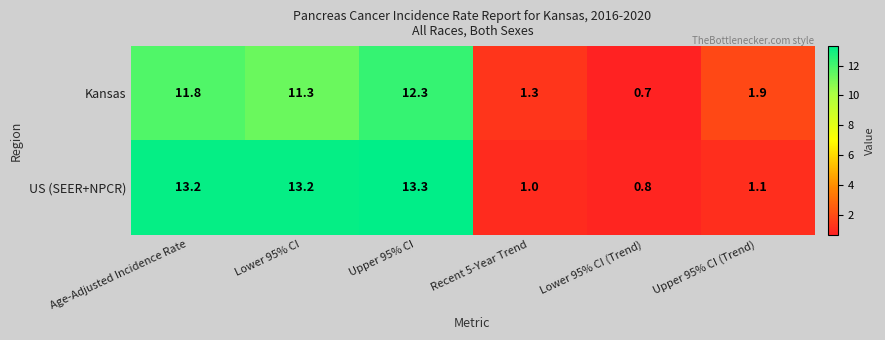

Reading left to right, what are all the values shown in this chart?

Kansas: 11.8	11.3	12.3	1.3	0.7	1.9
US (SEER+NPCR): 13.2	13.2	13.3	1.0	0.8	1.1